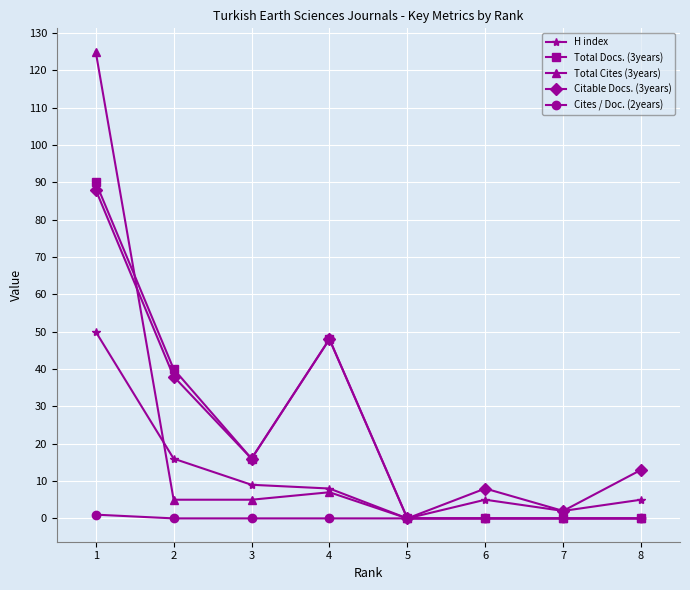

In Citable Docs. (3years), how many points are lower than both neighbors (excluding endpoints)?

3